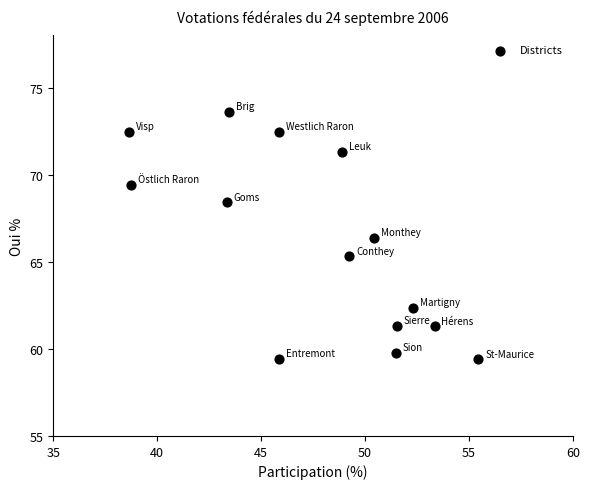

What Y value in the scatter plot is closest to 66?

66.4